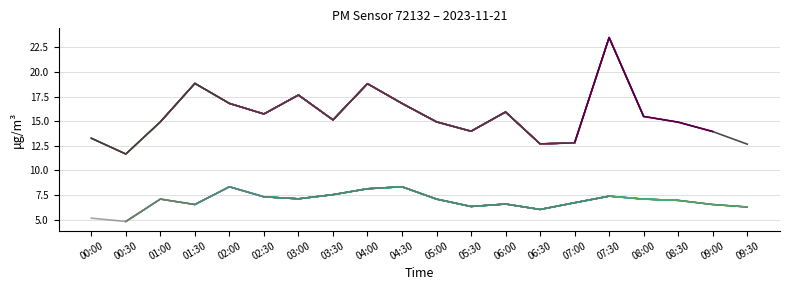

Is the value of P1 at 04:30 greater than the value of P2 at 04:30?

Yes